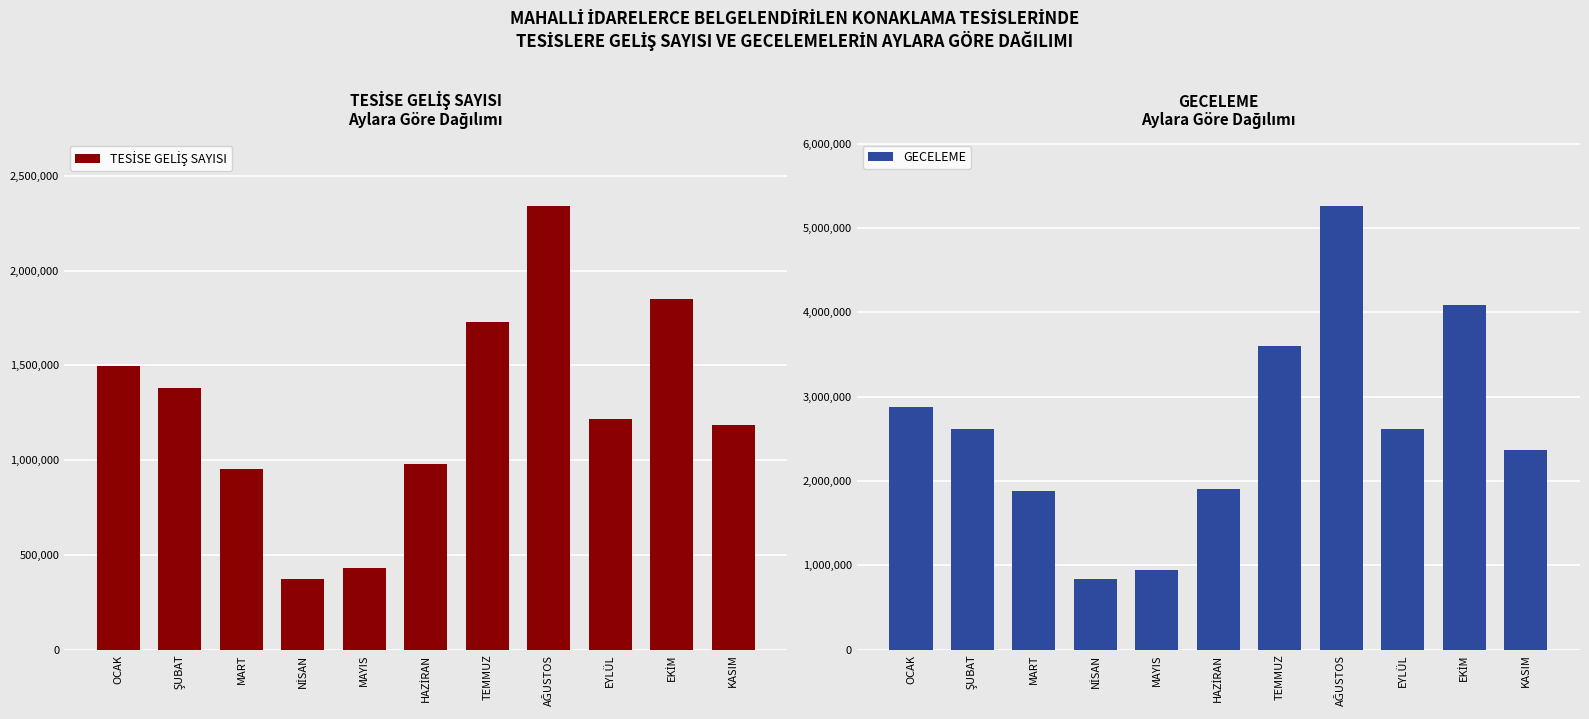

Reading left to right, list all the values displayed in this chart.

TESİSE GELİŞ SAYISI: 1497815	1380765	955554	372466	430328	981538	1730606	2342031	1217037	1851250	1184182
GECELEME: 2872303	2621819	1878971	839735	939652	1902057	3601580	5263679	2612279	4093869	2364780